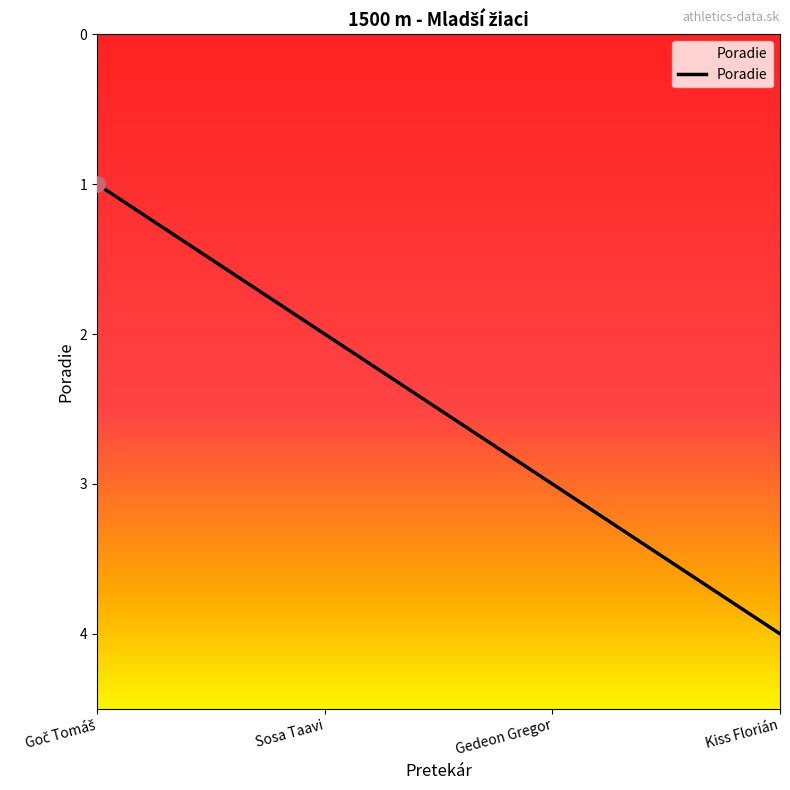

What is the change in value from Sosa Taavi to Gedeon Gregor?

+1